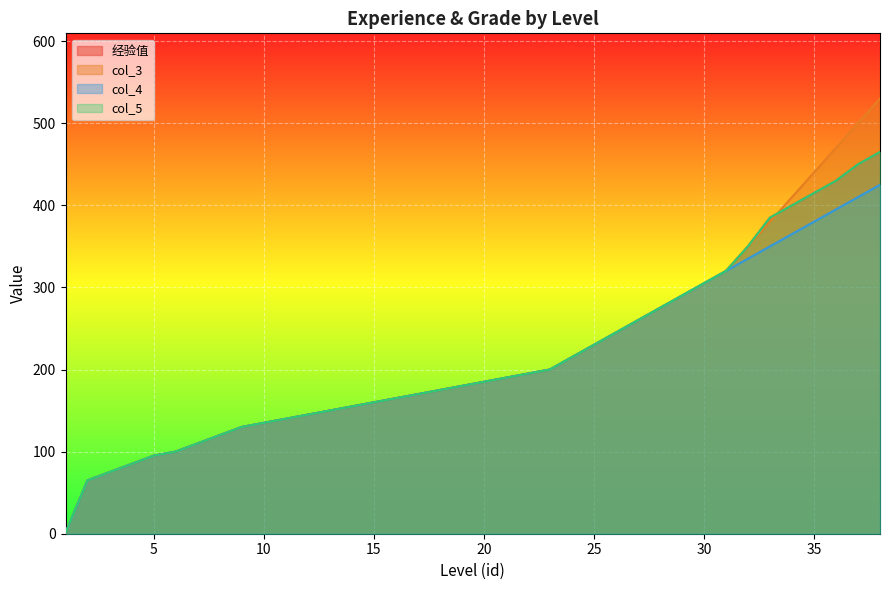

How many lines are shown in the chart?

4